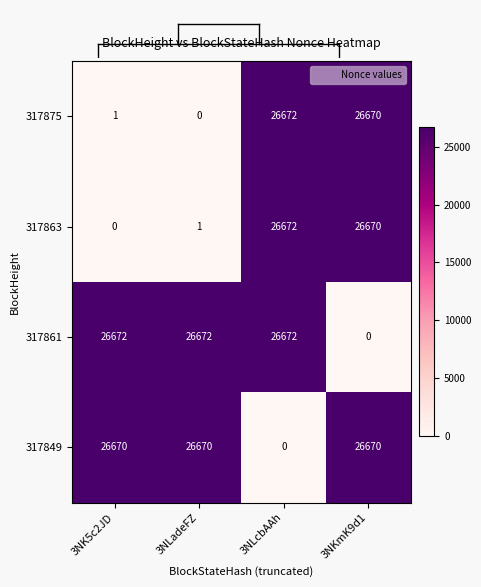

How many series are shown in this chart?

4